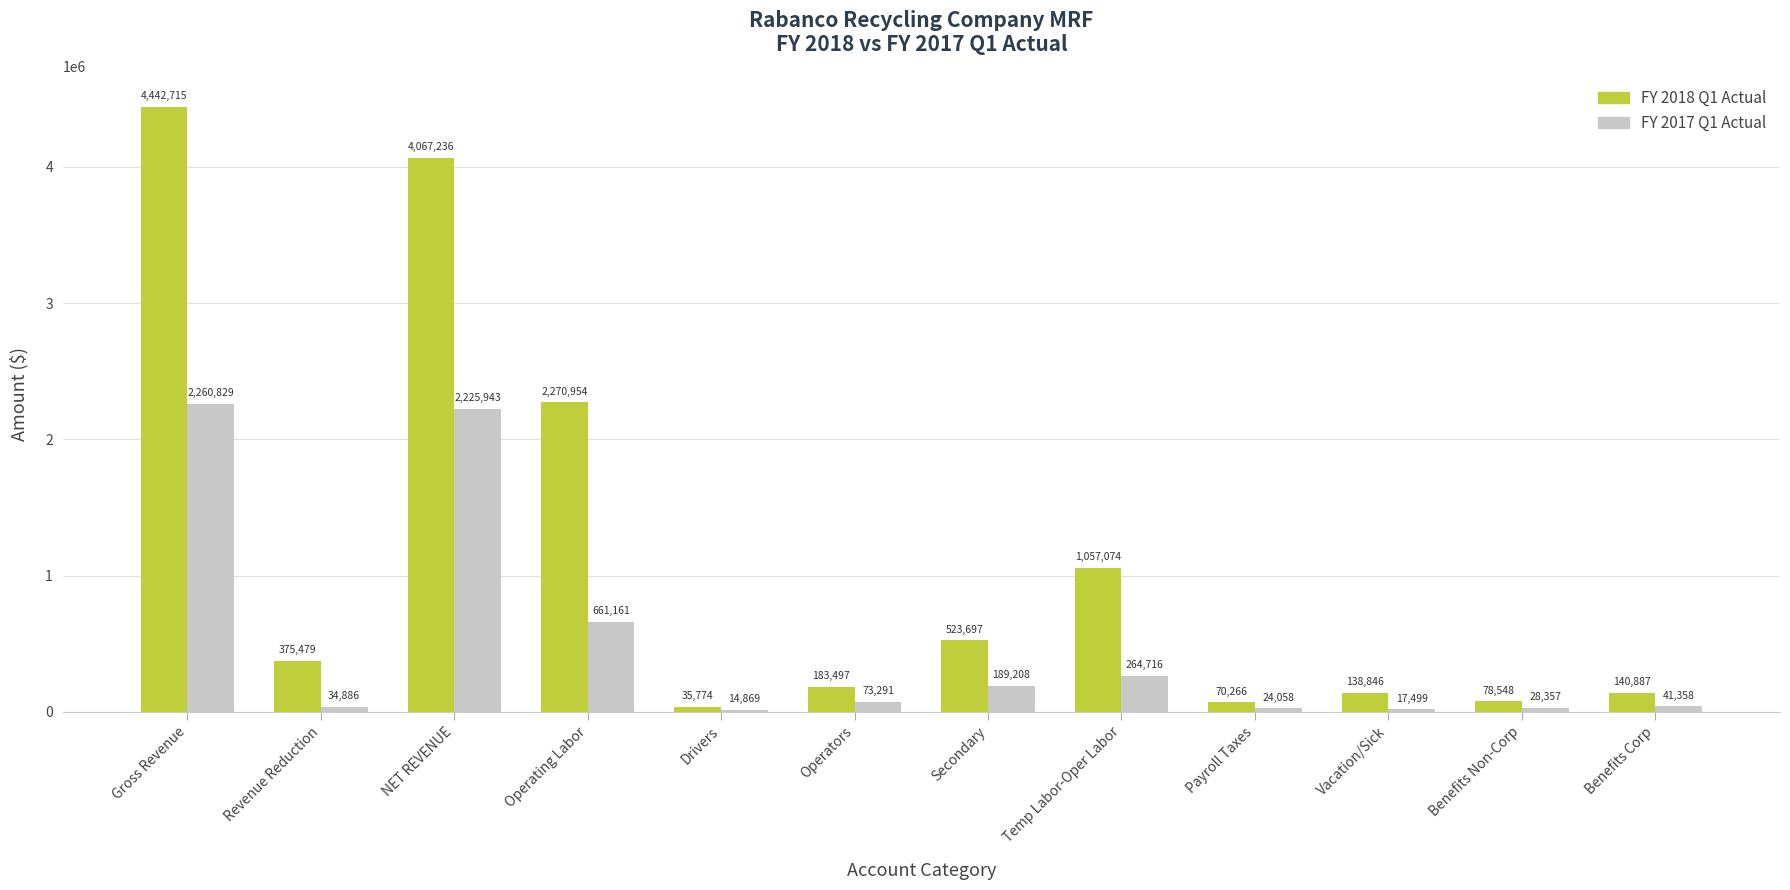

Is it true that FY 2018 Q1 Actual equals 964050.1 at NET REVENUE?

False